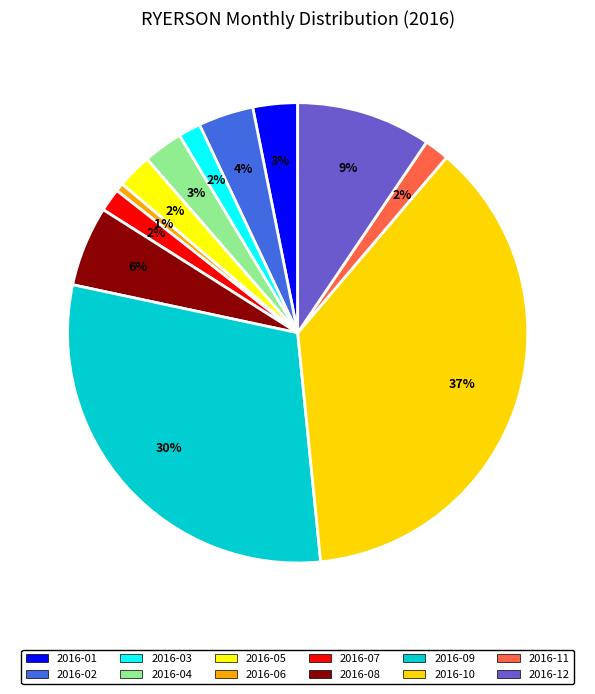

How many slices are in this pie chart?

12